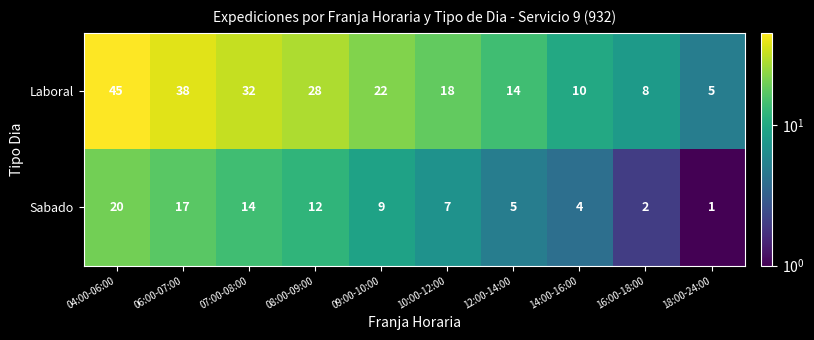

At how many categories does at least one series exceed 13?

7